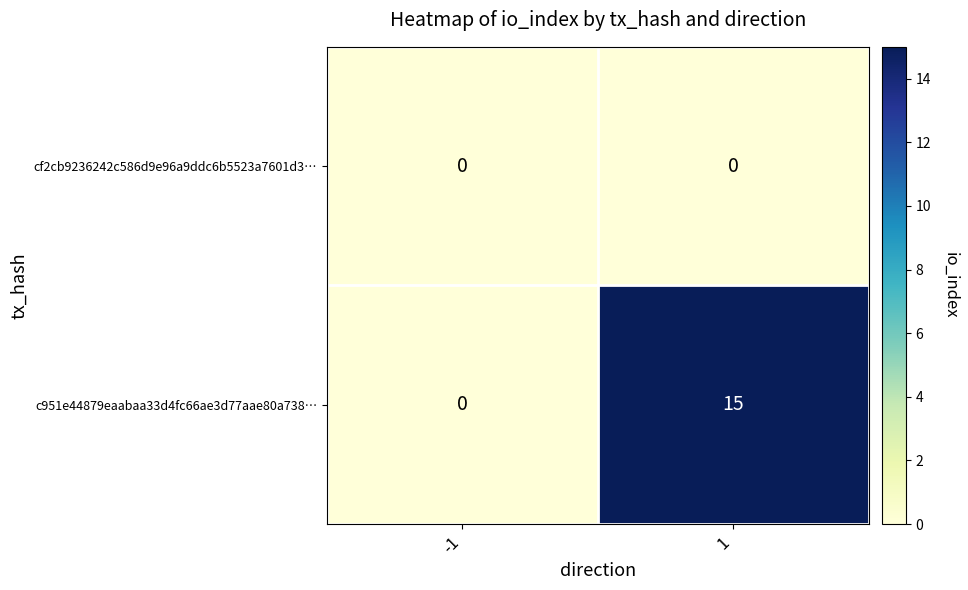

Which series has the largest total across all categories?

c951e44879eaabaa33d4fc66ae3d77aae80a738…